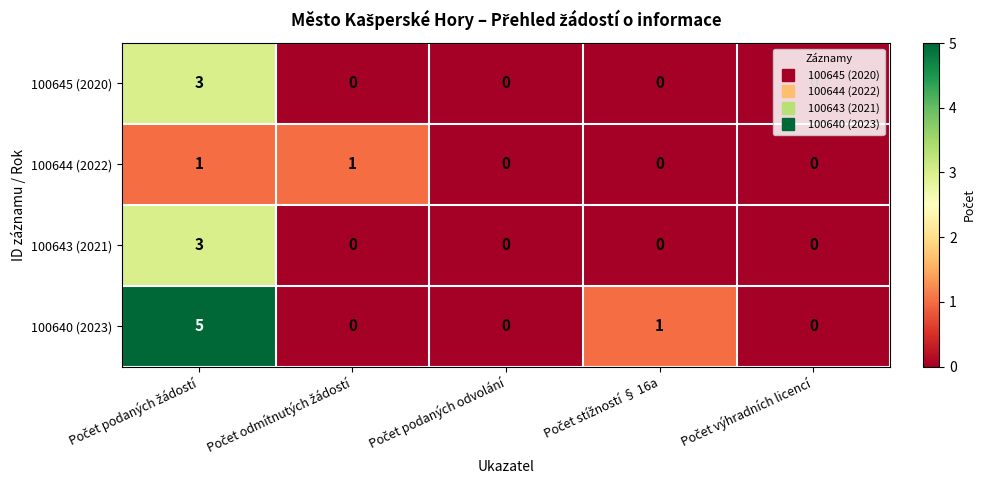

Which series has the largest range (max minus min)?

100640 (2023)